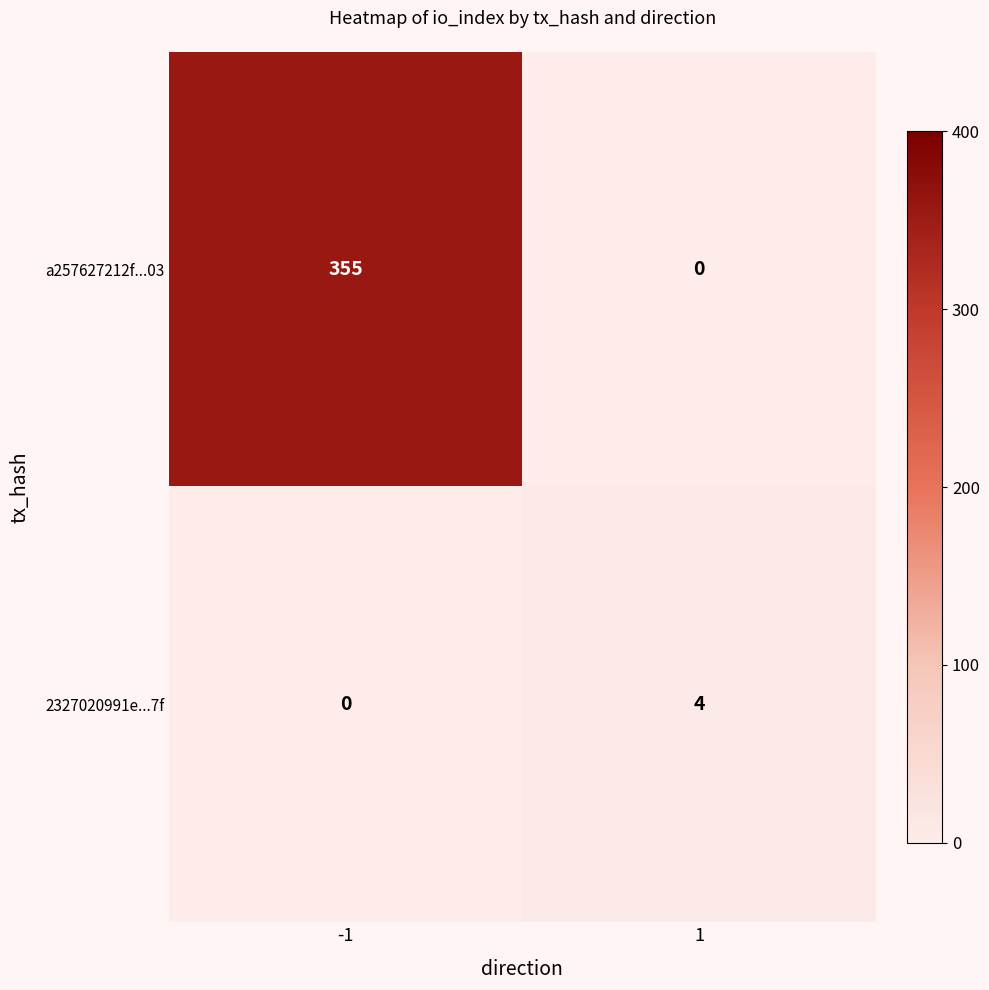

What is the approximate value of a257627212f...03 at -1, to the nearest 50?

350